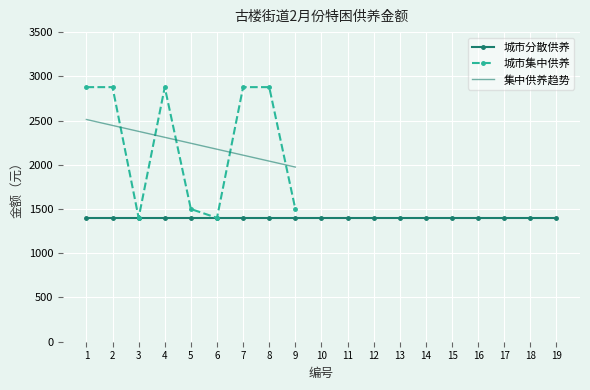

True or false: the data shows 2320 at 3.

False